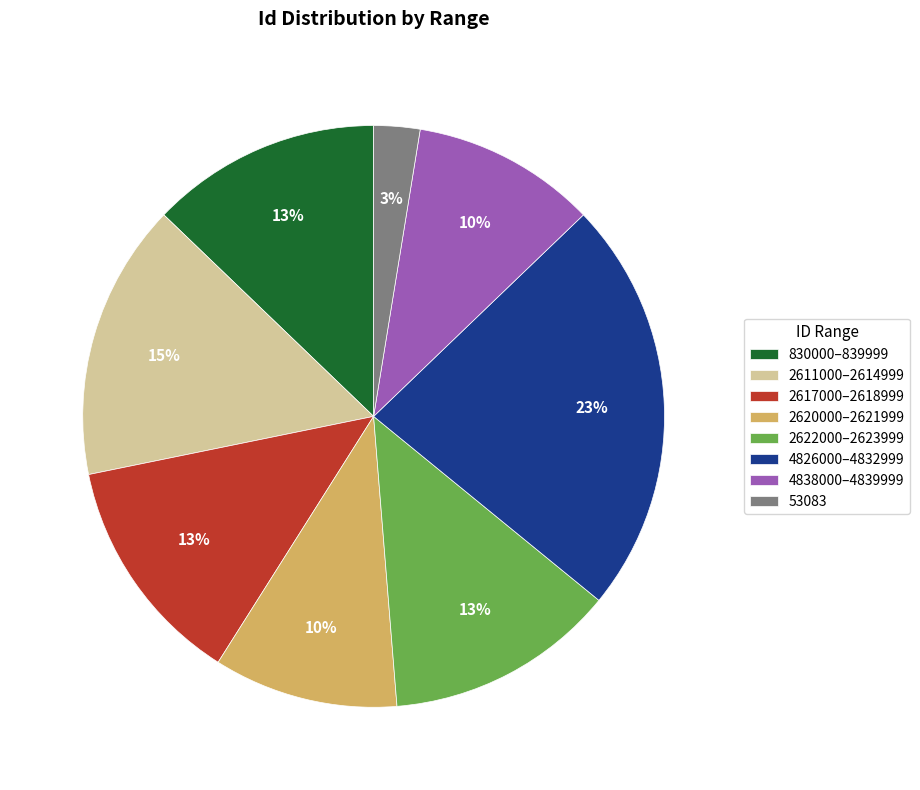

Count the number of slices in the pie.

8